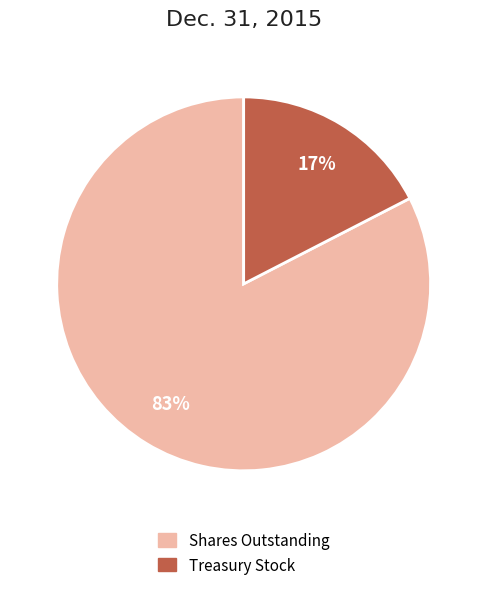

Is there a majority slice in this chart?

Yes